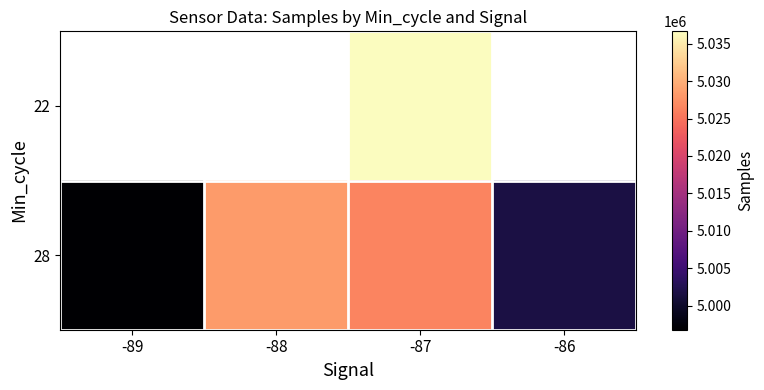

Which series has the largest total across all categories?

28